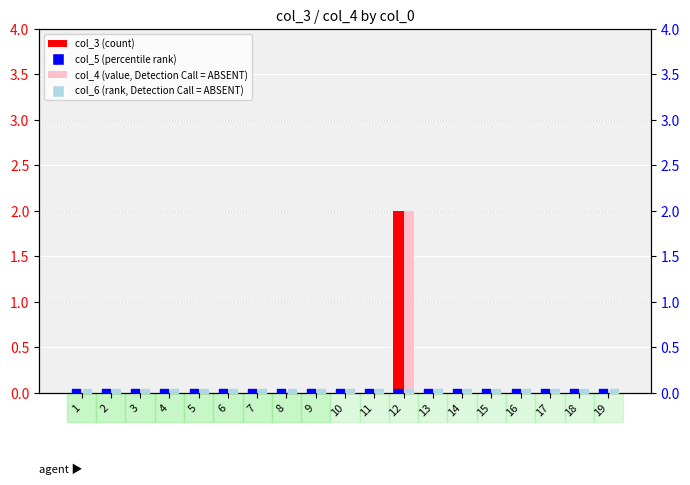

Which series has the largest total across all categories?

col_3